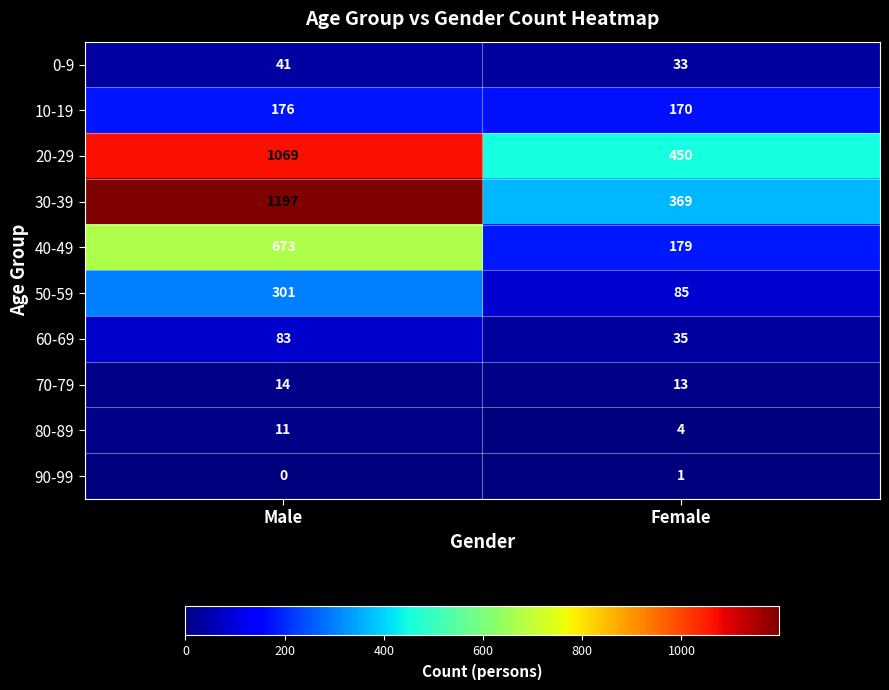

How many distinct data groups are displayed?

10